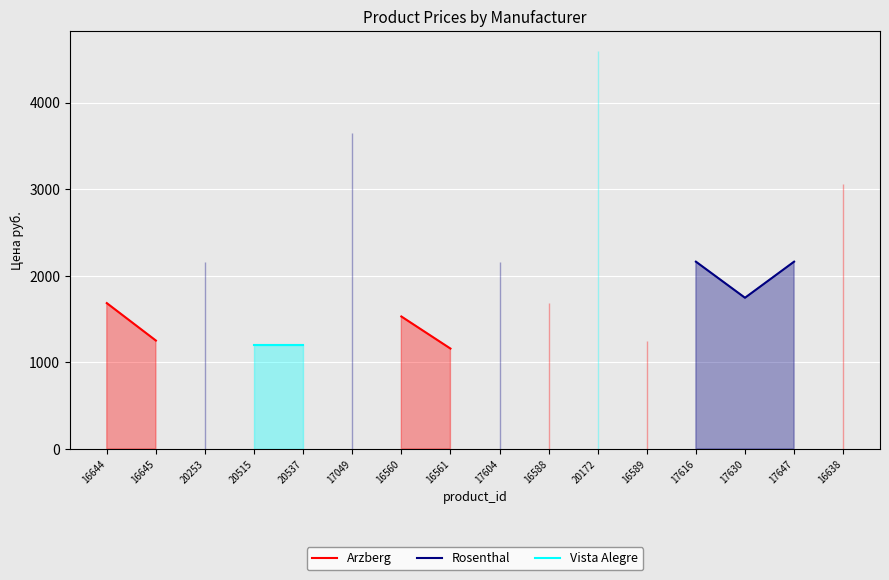

At how many categories does at least one series exceed 3861?

1